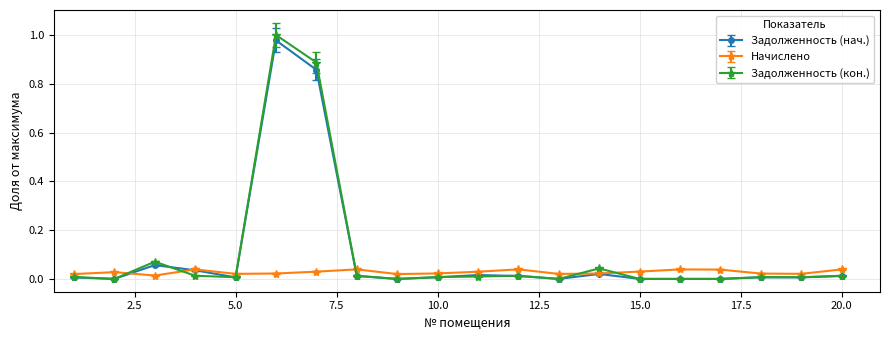

Which series has the largest range (max minus min)?

Задолженность (кон.)